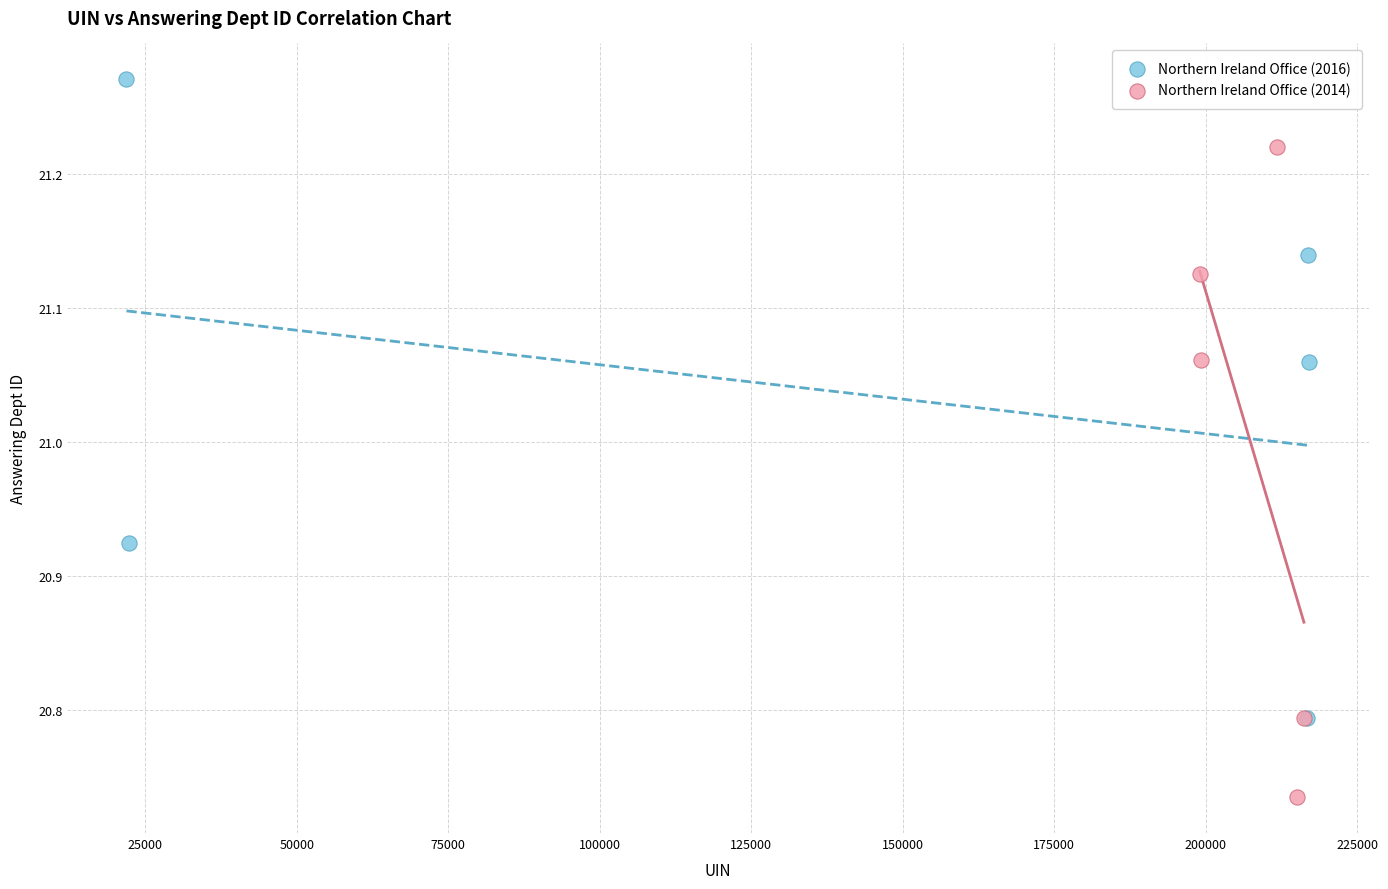

Which series reaches the minimum Y coordinate?

Northern Ireland Office (2014)